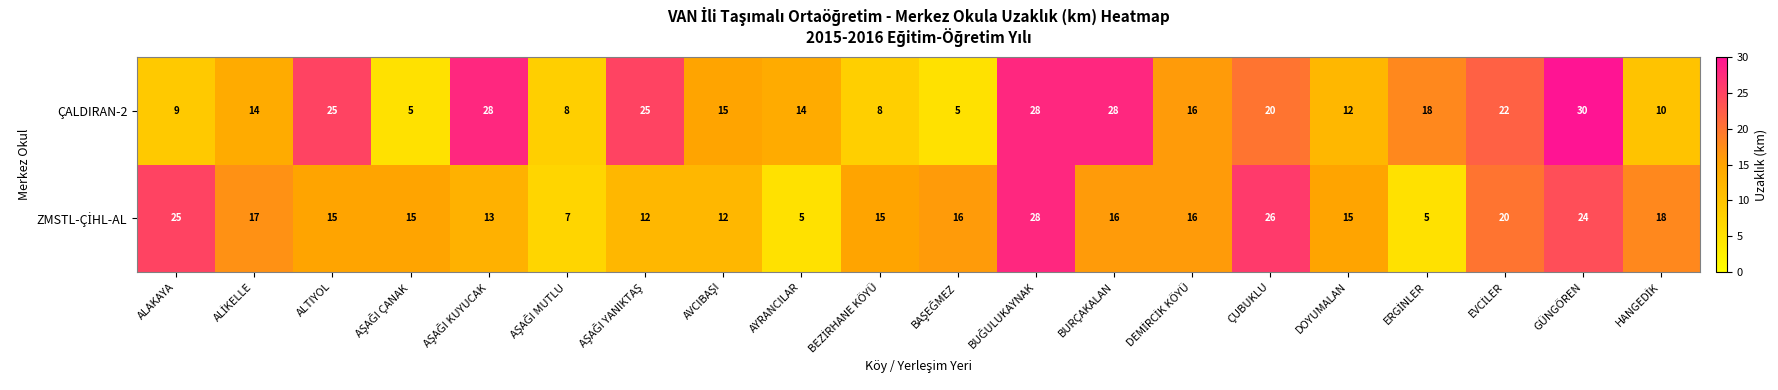

What is the difference between the maximum and minimum values in the ÇALDIRAN-2 series?

25